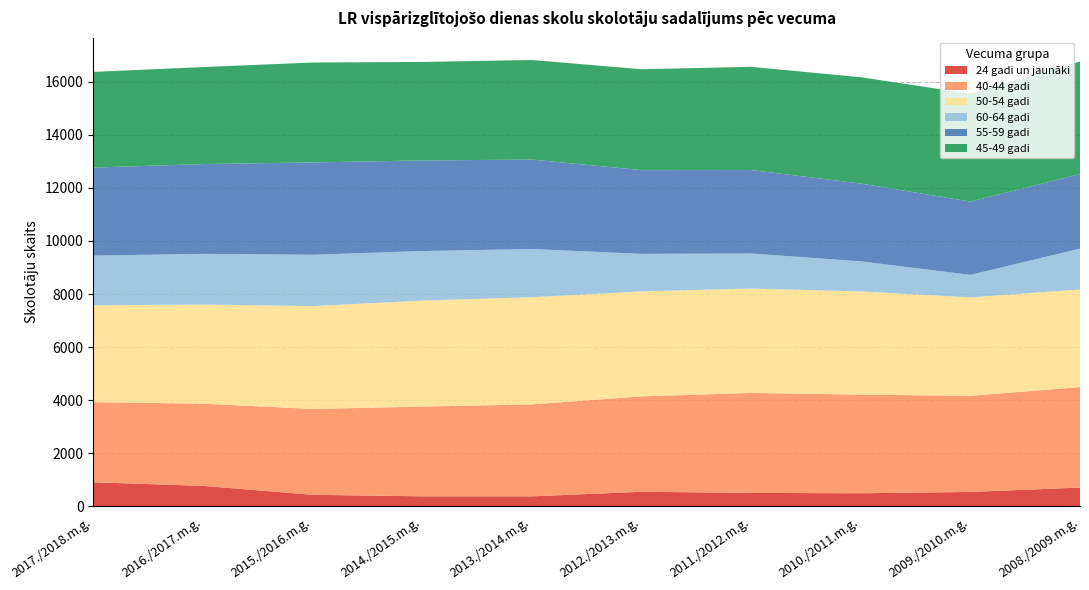

Reading left to right, what are all the values shown in this chart?

24 gadi un jaunāki: 2017./2018.m.g.=908	2016./2017.m.g.=772	2015./2016.m.g.=435	2014./2015.m.g.=378	2013./2014.m.g.=377	2012./2013.m.g.=550	2011./2012.m.g.=507	2010./2011.m.g.=493	2009./2010.m.g.=543	2008./2009.m.g.=708
40-44 gadi: 2017./2018.m.g.=3018	2016./2017.m.g.=3096	2015./2016.m.g.=3234	2014./2015.m.g.=3381	2013./2014.m.g.=3465	2012./2013.m.g.=3593	2011./2012.m.g.=3766	2010./2011.m.g.=3716	2009./2010.m.g.=3622	2008./2009.m.g.=3785
50-54 gadi: 2017./2018.m.g.=3646	2016./2017.m.g.=3736	2015./2016.m.g.=3876	2014./2015.m.g.=3993	2013./2014.m.g.=4037	2012./2013.m.g.=3955	2011./2012.m.g.=3934	2010./2011.m.g.=3888	2009./2010.m.g.=3708	2008./2009.m.g.=3679
60-64 gadi: 2017./2018.m.g.=1875	2016./2017.m.g.=1909	2015./2016.m.g.=1934	2014./2015.m.g.=1867	2013./2014.m.g.=1816	2012./2013.m.g.=1414	2011./2012.m.g.=1320	2010./2011.m.g.=1134	2009./2010.m.g.=849	2008./2009.m.g.=1537
55-59 gadi: 2017./2018.m.g.=3317	2016./2017.m.g.=3383	2015./2016.m.g.=3478	2014./2015.m.g.=3413	2013./2014.m.g.=3370	2012./2013.m.g.=3155	2011./2012.m.g.=3143	2010./2011.m.g.=2931	2009./2010.m.g.=2760	2008./2009.m.g.=2808
45-49 gadi: 2017./2018.m.g.=3604	2016./2017.m.g.=3654	2015./2016.m.g.=3764	2014./2015.m.g.=3711	2013./2014.m.g.=3751	2012./2013.m.g.=3801	2011./2012.m.g.=3889	2010./2011.m.g.=4005	2009./2010.m.g.=4063	2008./2009.m.g.=4243